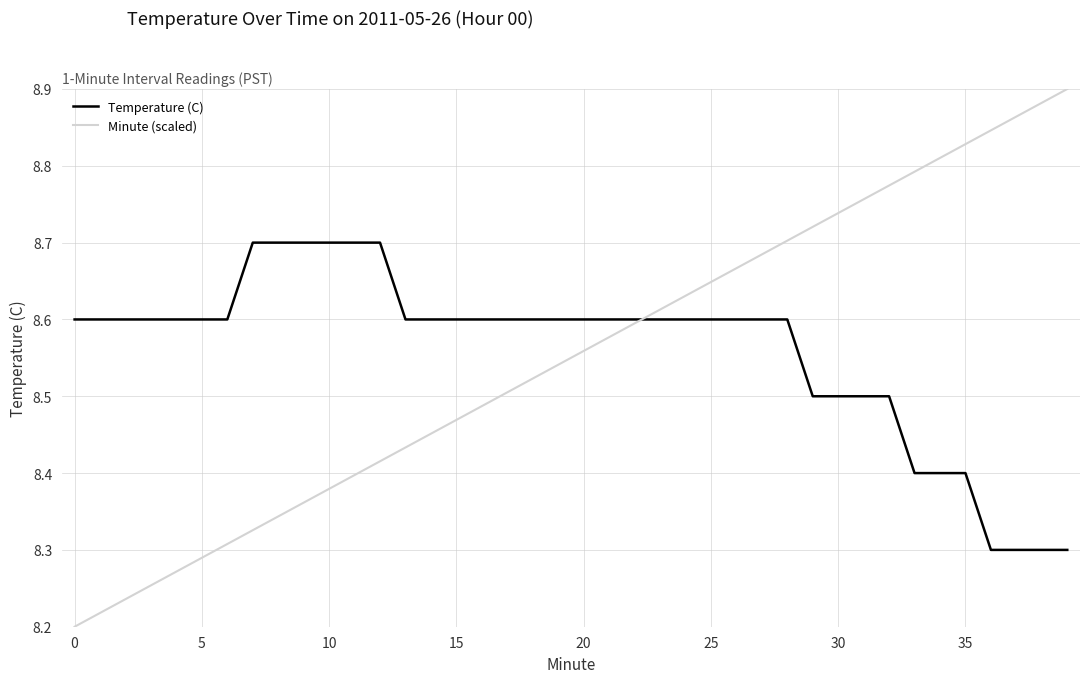

List the series in order of their peak value, lowest first.

Temperature (C), Minute (scaled)